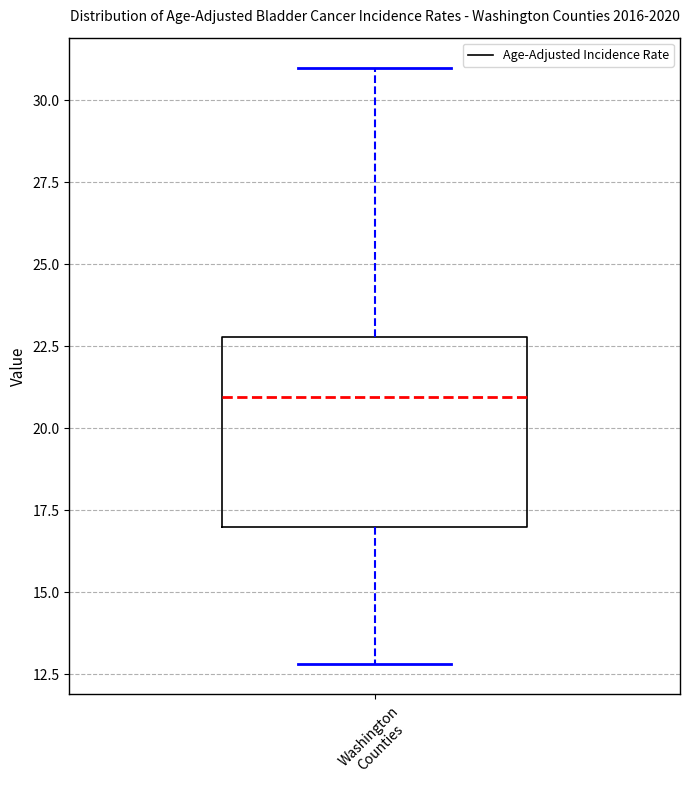

Where does the median line of the box for Washington Counties sit on the y-axis? The values are not printed on the chart, so give them approximately, as read against the axis.

21